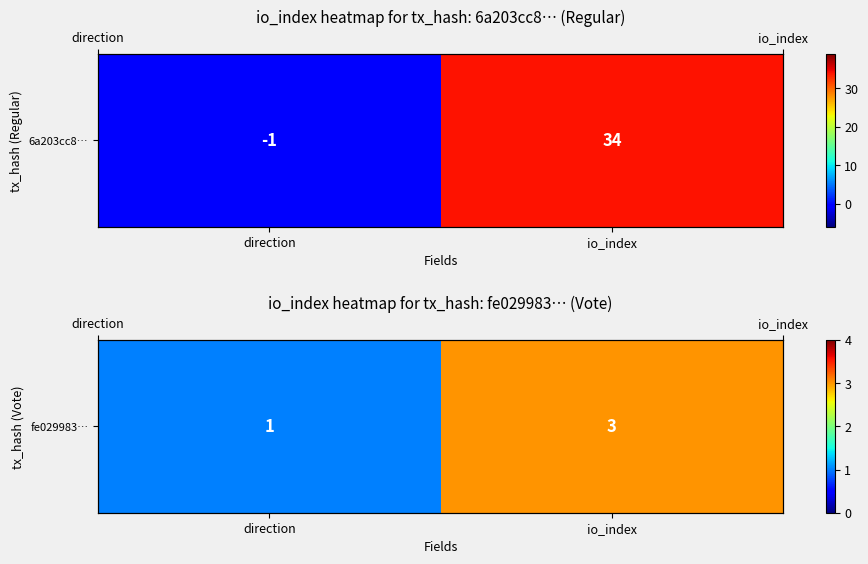

Count the number of categories in the chart.

2